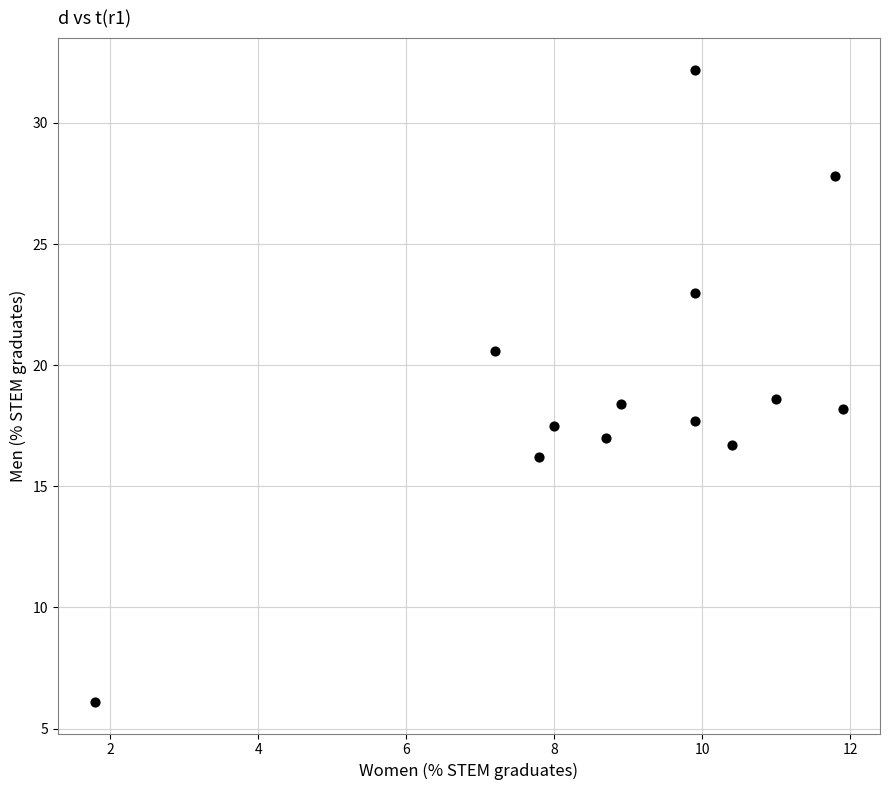

What is the range of Y values (max minus min)?

26.1